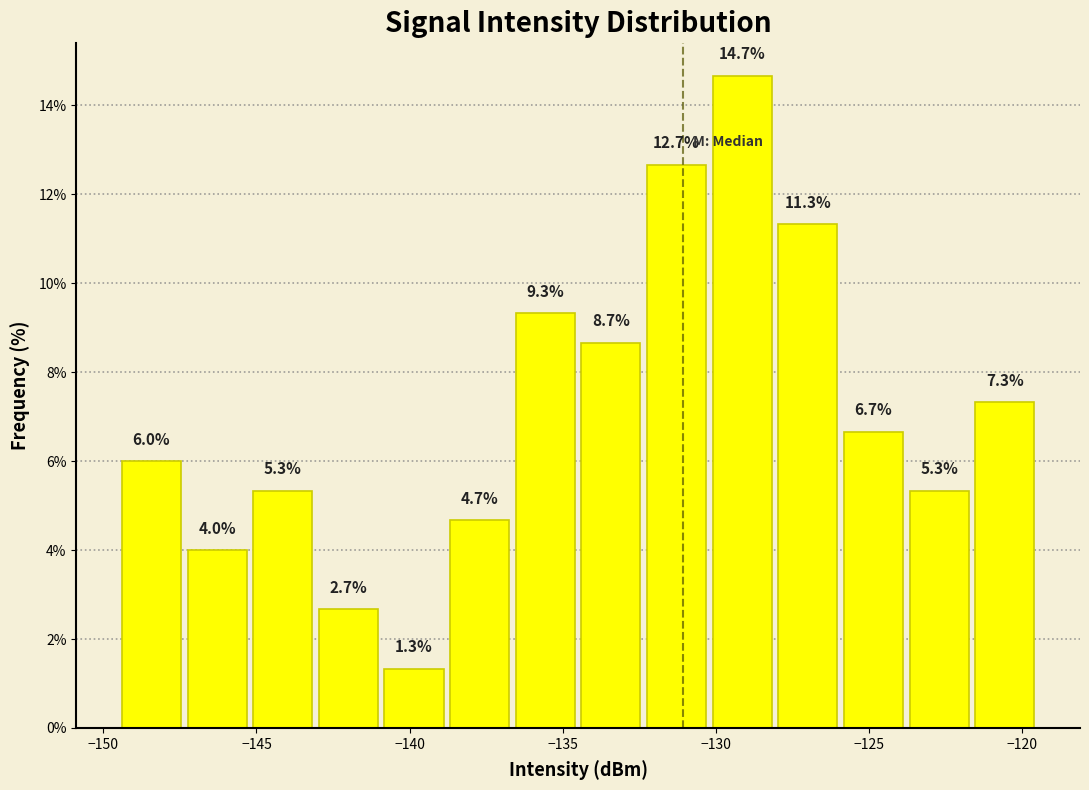

Reading left to right, transcribe this chart: for each bar, give the range it covers on the x-axis and its height. The bar edges are not printed on the chart, so give them approximately, as read against the axis.

-149.5 to -147.5: 6.0
-147.5 to -145.0: 4.0
-145.0 to -143.0: 5.3
-143.0 to -141.0: 2.7
-141.0 to -139.0: 1.3
-139.0 to -136.5: 4.7
-136.5 to -134.5: 9.3
-134.5 to -132.5: 8.7
-132.5 to -130.0: 12.7
-130.0 to -128.0: 14.7
-128.0 to -126.0: 11.3
-126.0 to -124.0: 6.7
-124.0 to -121.5: 5.3
-121.5 to -119.5: 7.3